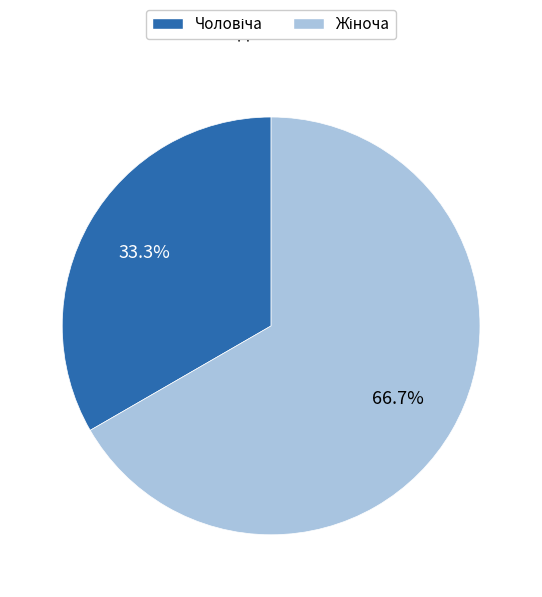

Is there any slice that represents more than half of the pie?

Yes